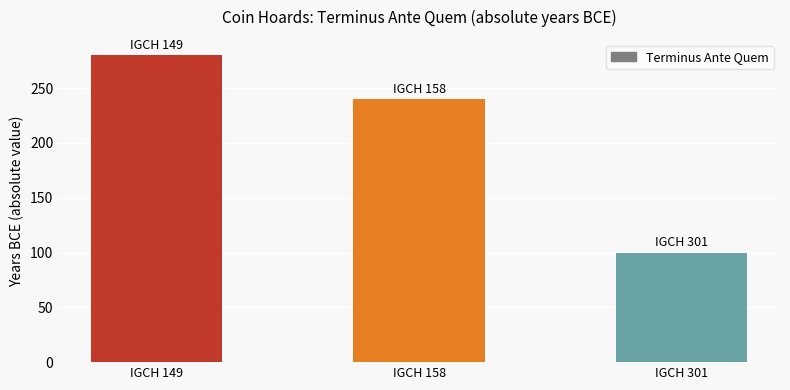

True or false: the data shows 195 at IGCH 149.

False